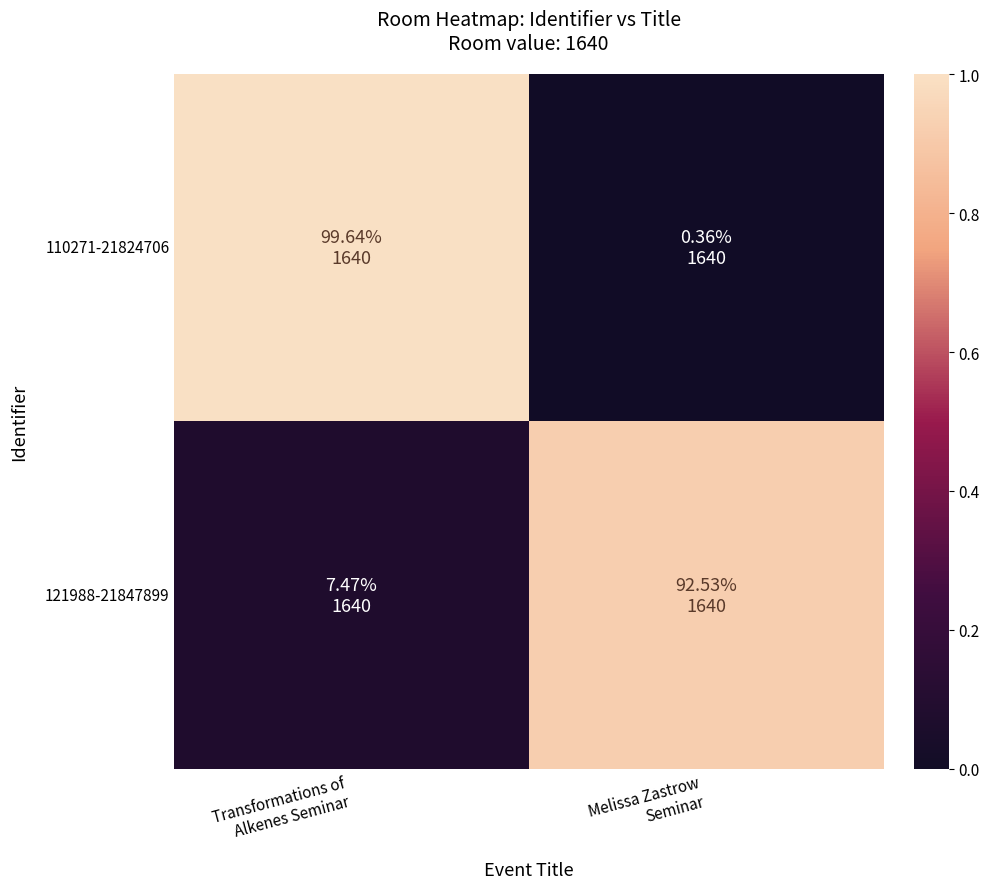

Which series changed the most between Transformations of Alkenes Seminar and Melissa Zastrow Seminar?

110271-21824706